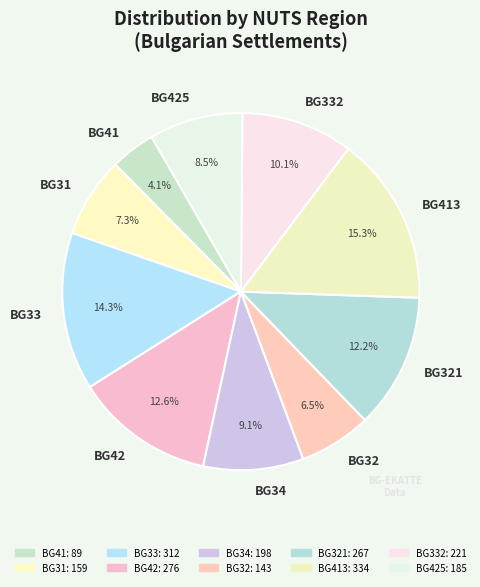

Is there a majority slice in this chart?

No